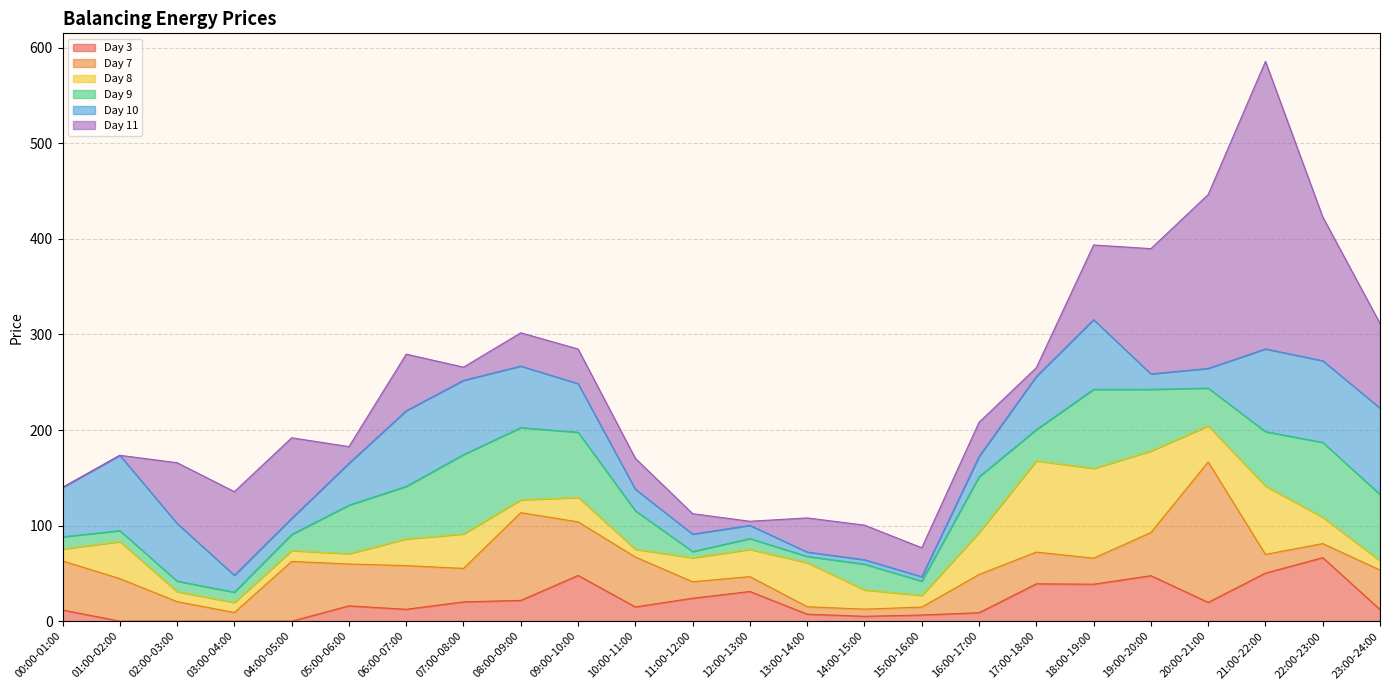

What is the difference between the maximum and minimum values in the Day 11 series?

301.0